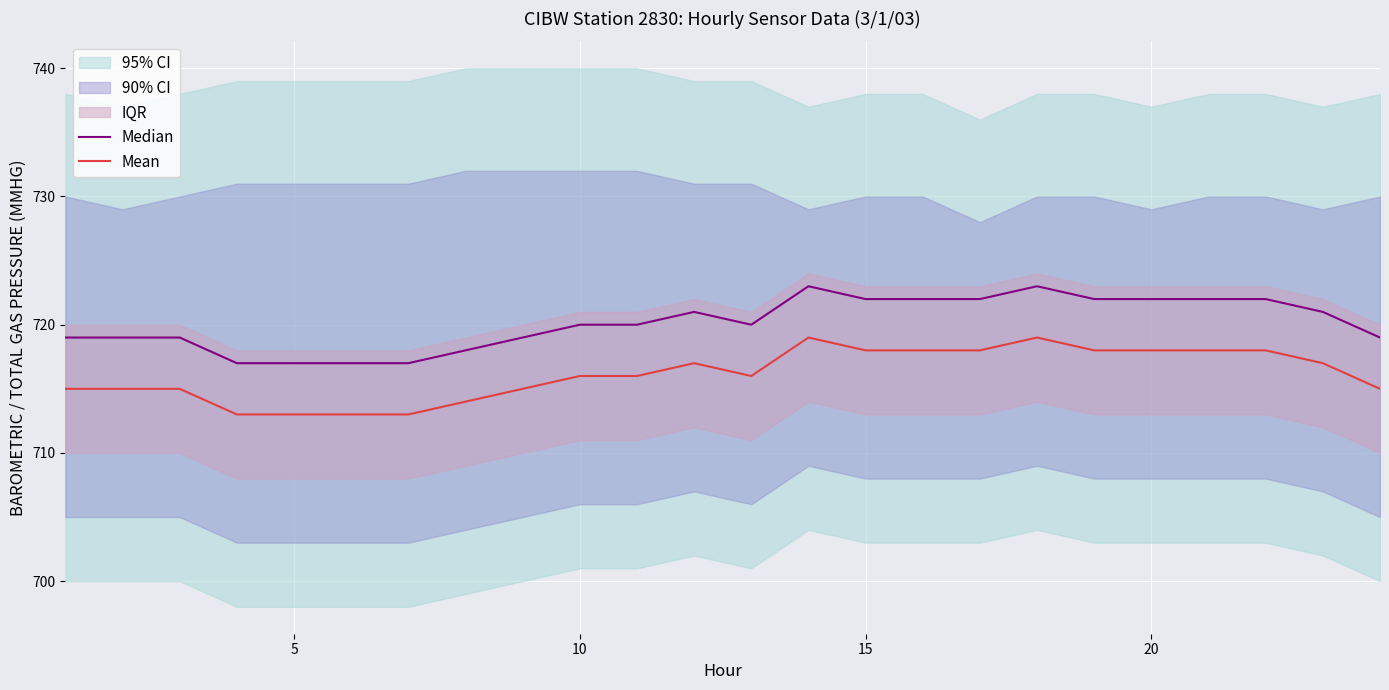

What is the maximum value for Mean?

719